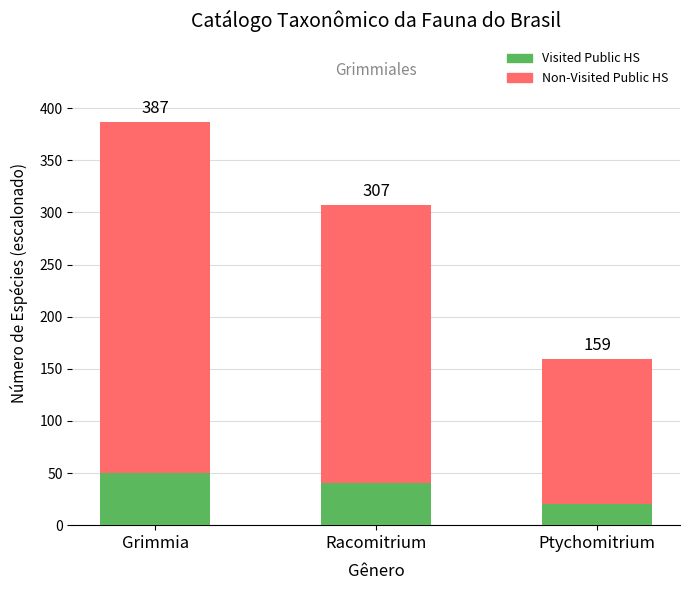

What is the difference between the maximum and minimum values in the Visited Public HS series?

30